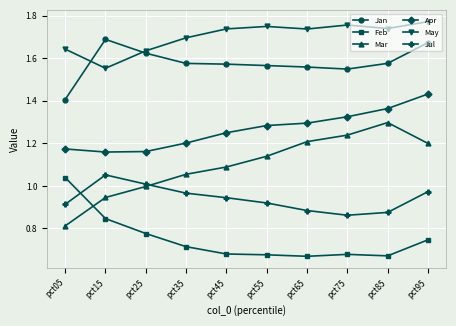

At which category does the chart reach its peak across all series?

pct95